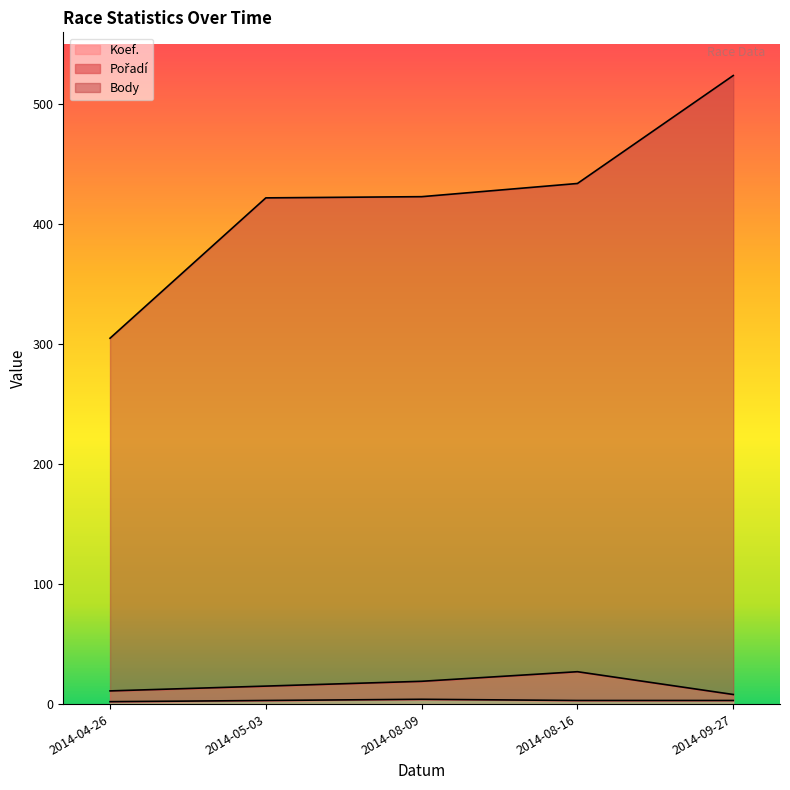

What is the label of the 1st point from the left?

2014-04-26